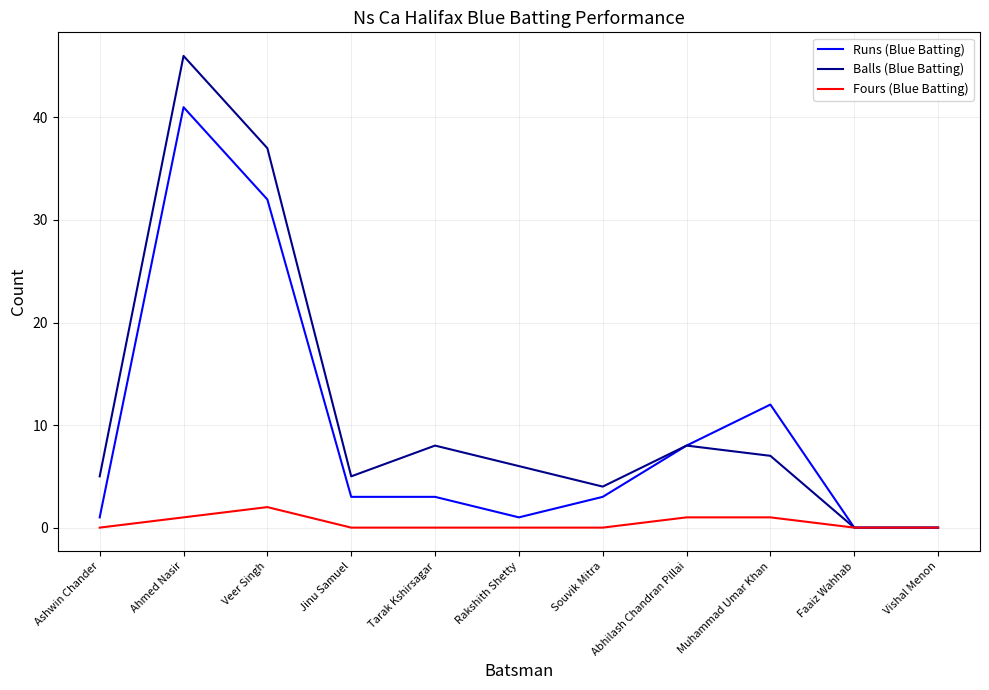

At which category does the chart reach its peak across all series?

Ahmed Nasir